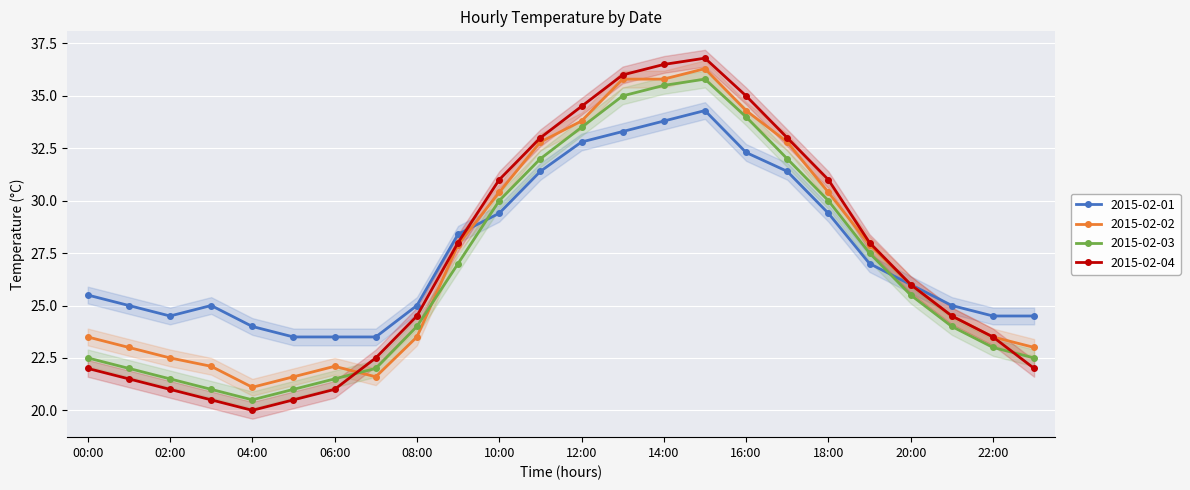

List the series in order of their overall mean, highest first.

2015-02-01, 2015-02-02, 2015-02-04, 2015-02-03